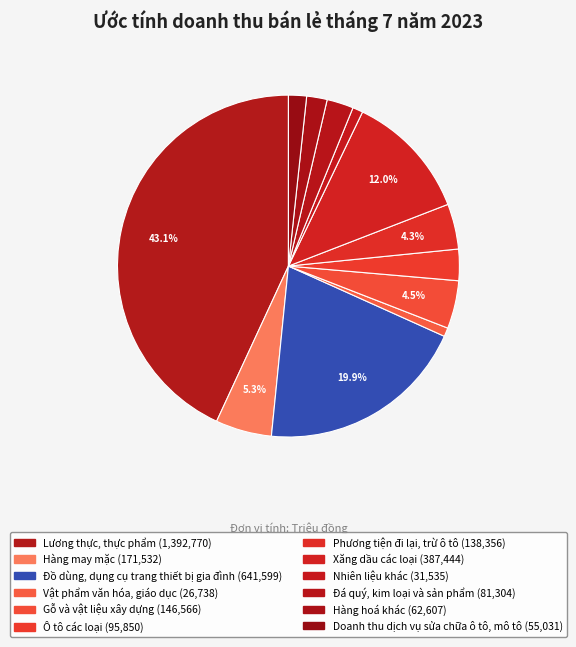

What is the change in value from Lương thực, thực phẩm to Hàng hoá khác?

-1330163